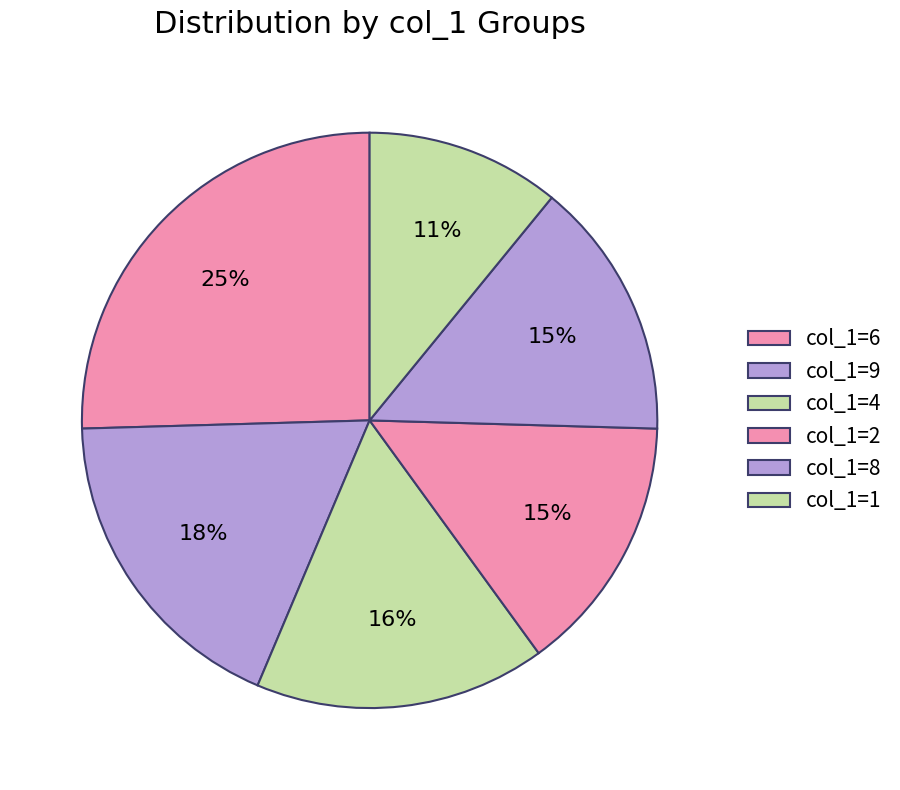

Count the number of slices in the pie.

6